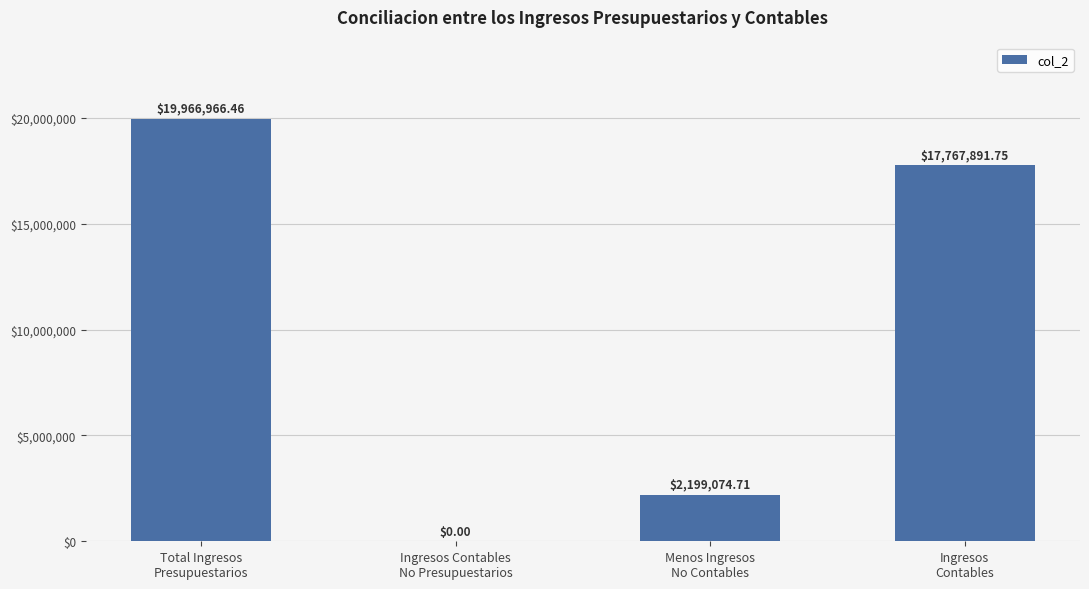

What is the sum of all values?

39933932.9